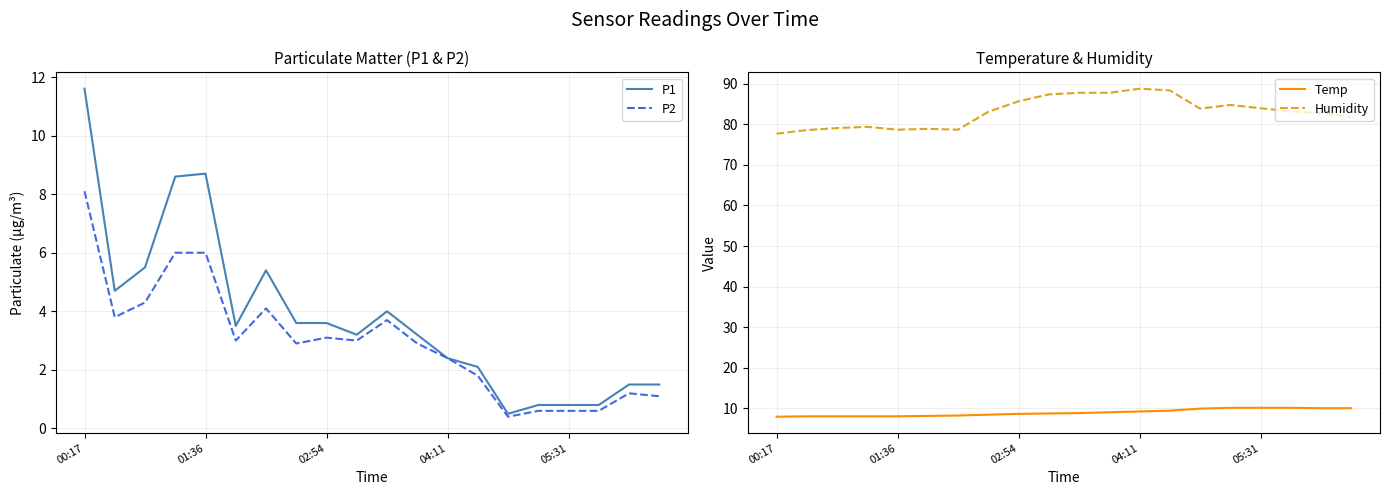

True or false: P2 has a value of 8.1 at 00:17.

True